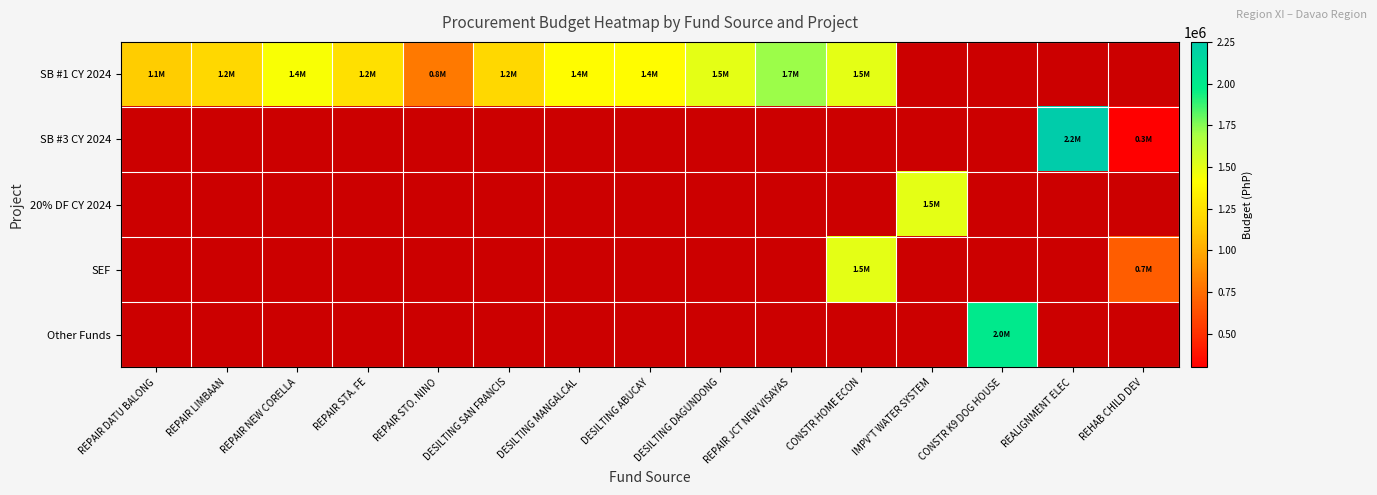

How many categories are shown in the chart?

15